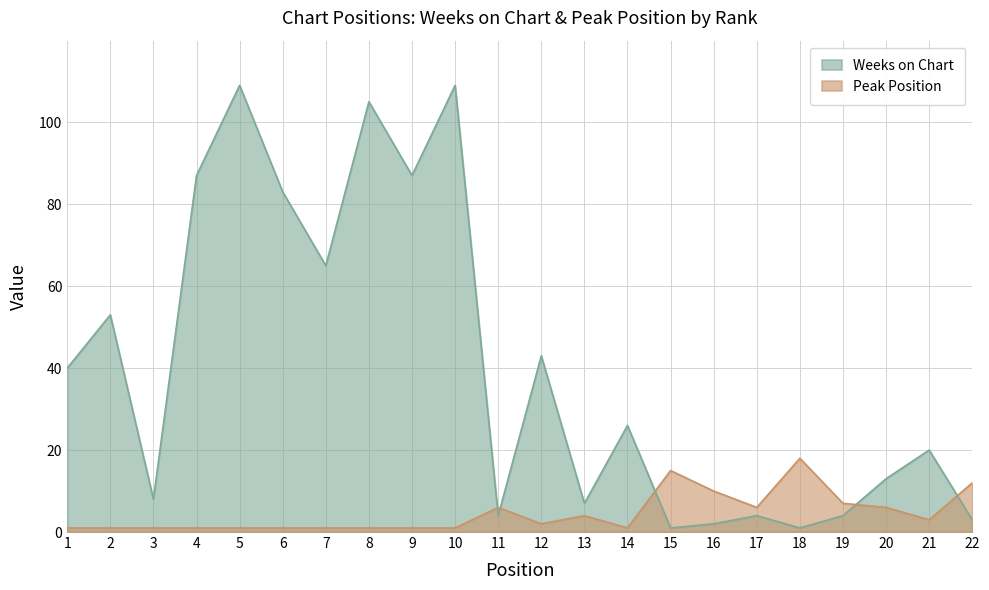

Which series has the largest total across all categories?

Weeks on Chart